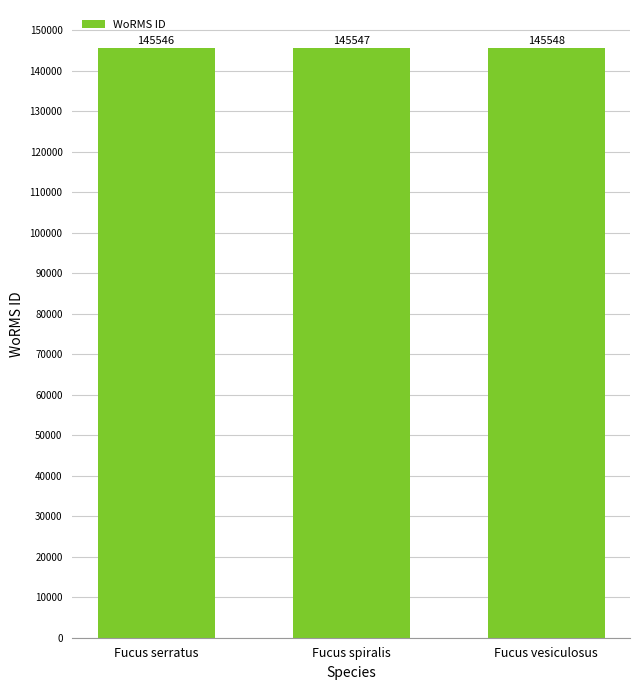

What position from the right is Fucus vesiculosus?

1